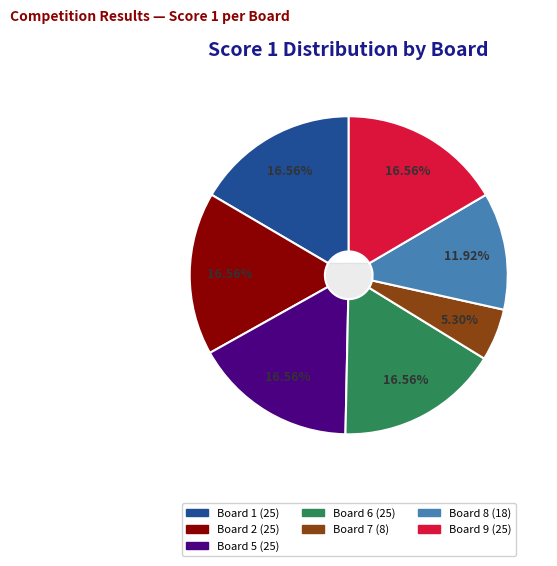

What percentage is the Board 9 slice, to the nearest percent?

17%